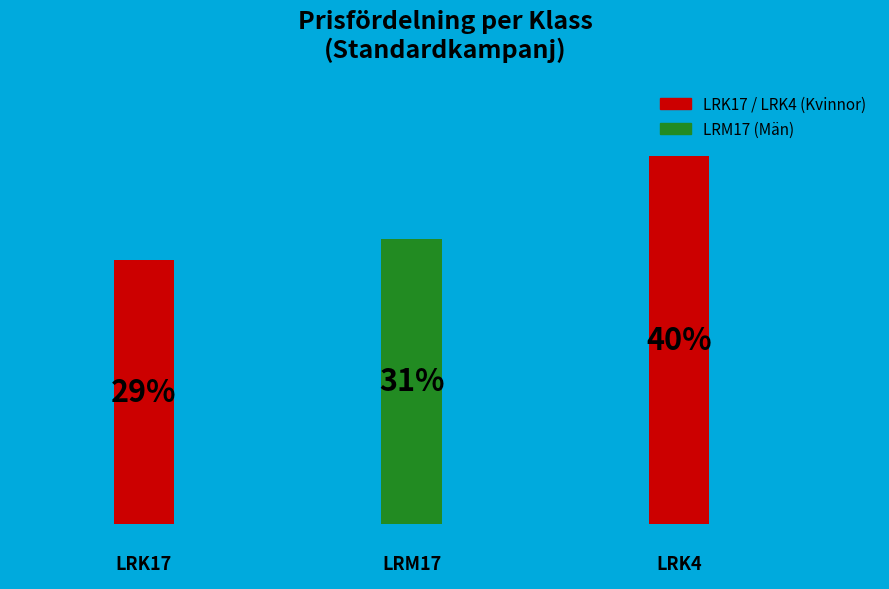

Are the bars horizontal?

No